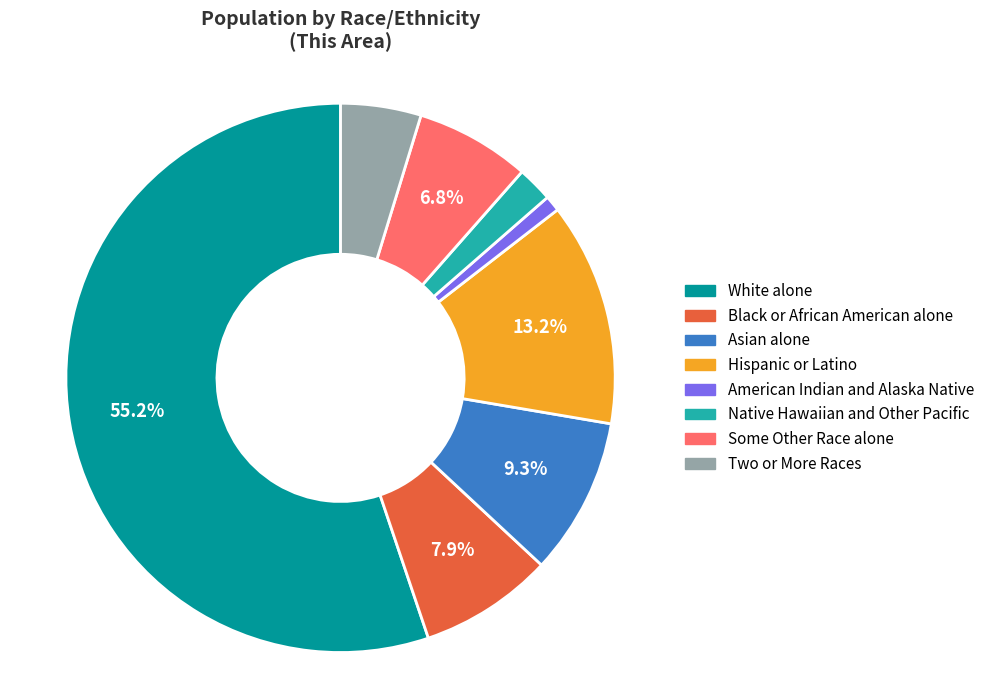

Is the sum of Asian alone and Some Other Race alone greater than half?

No